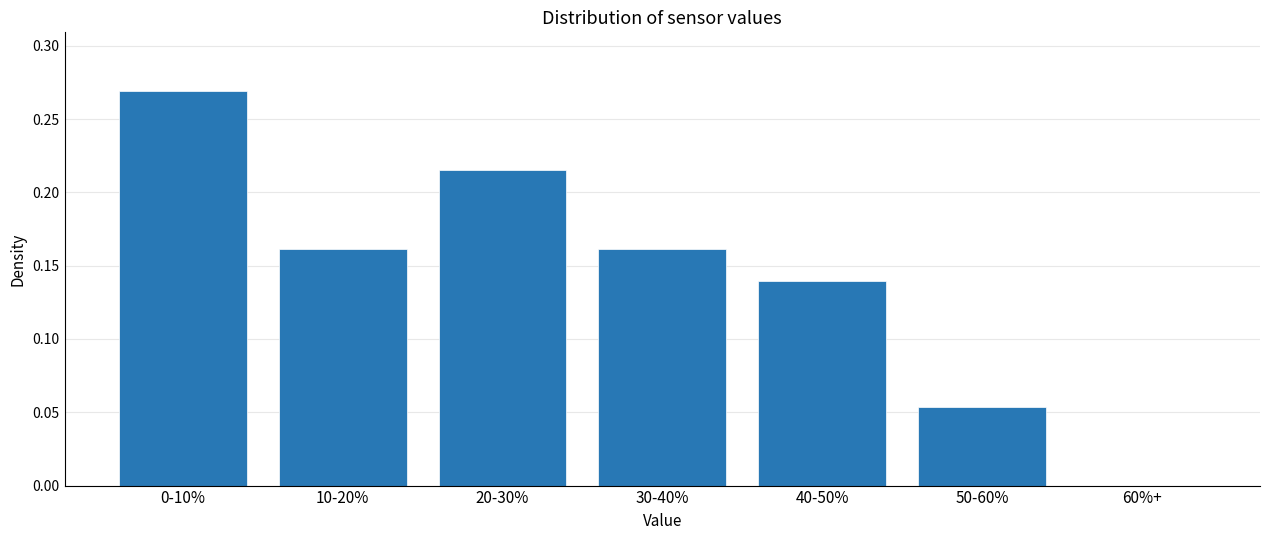

Between 10-20% and 60%+, which is larger?

10-20%